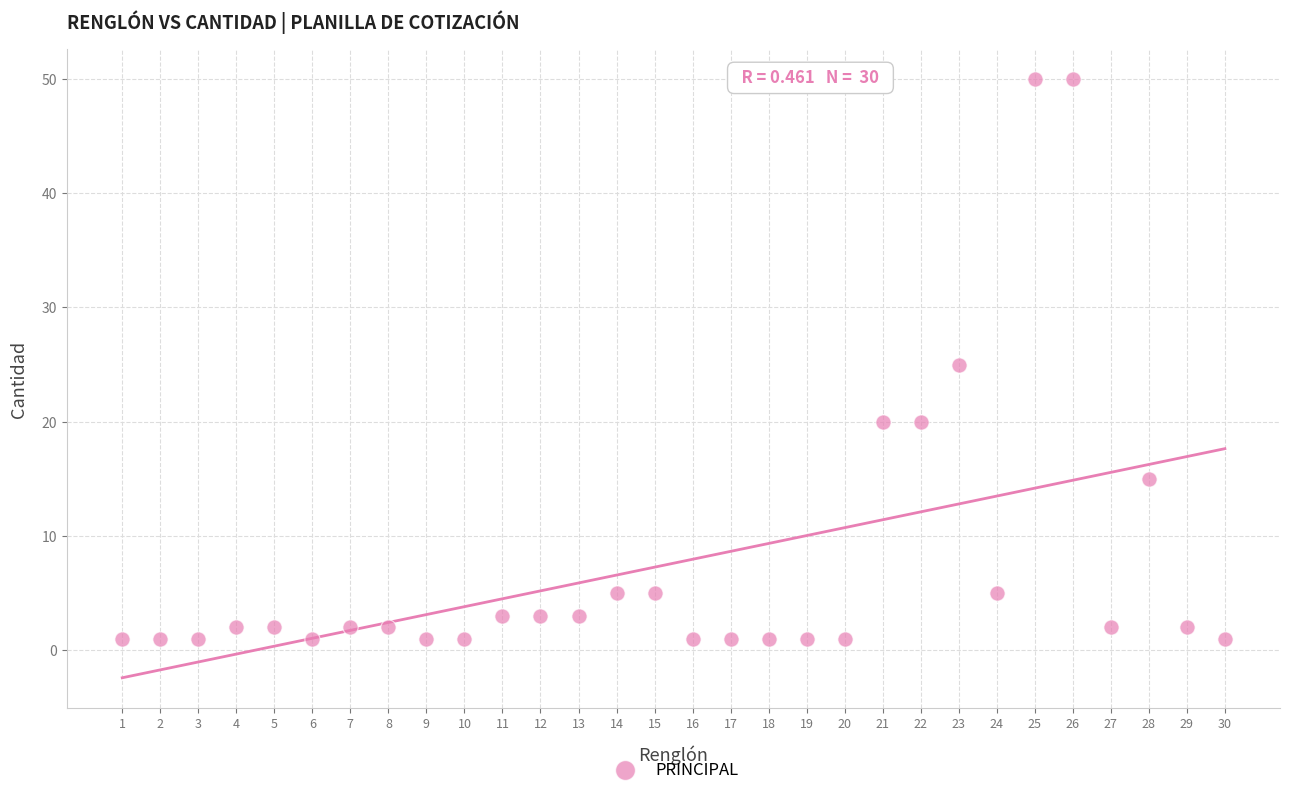

What is the range of X values (max minus min)?

29